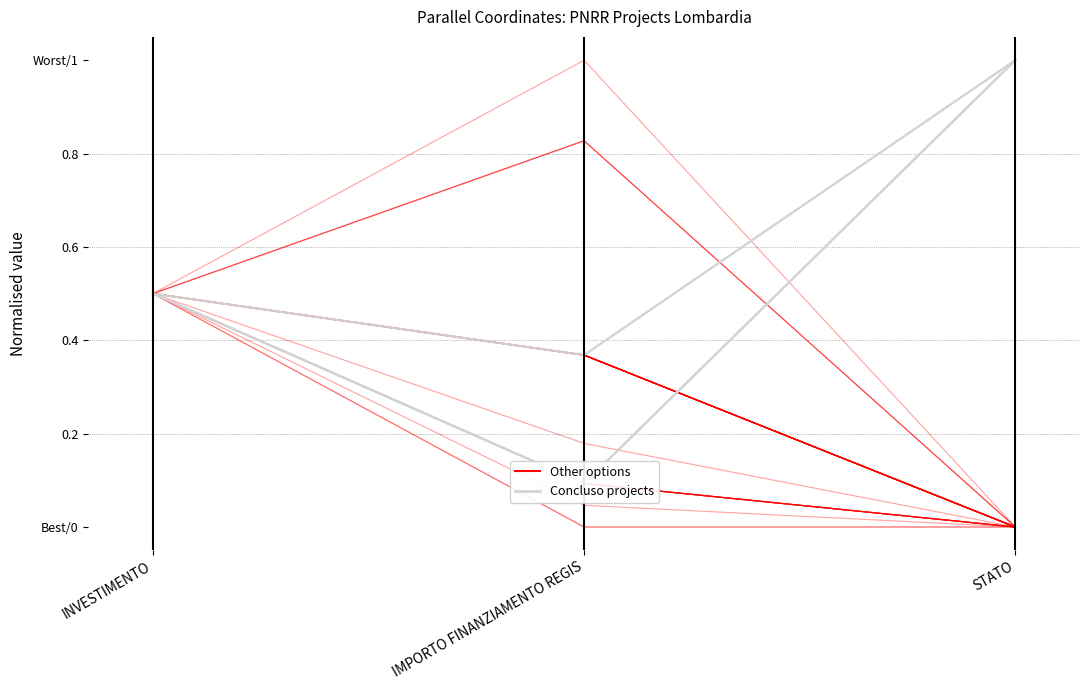

Count the number of categories in the chart.

3